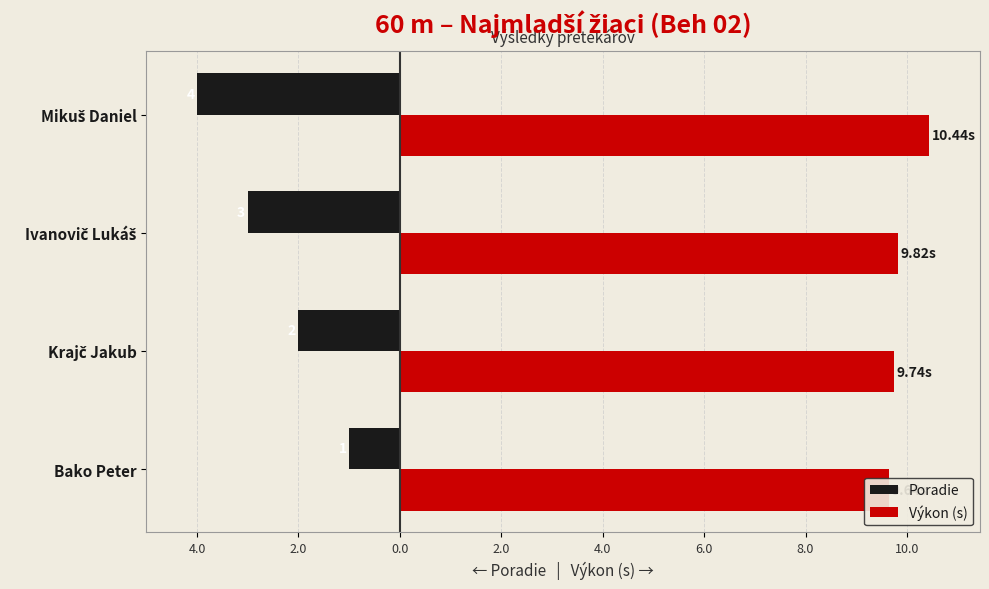

What is the average value of the Poradie series?

-2.5